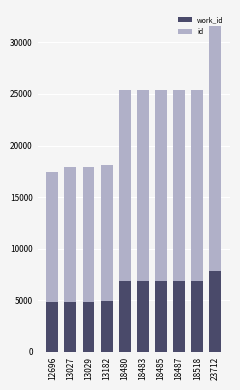

At which category is the sum across all series the highest?

23712